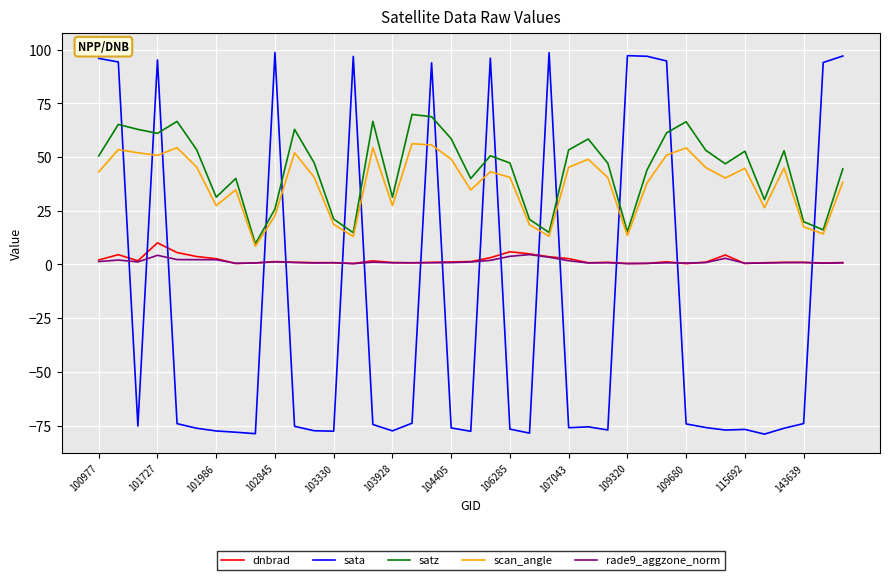

Which series has the widest spread of values?

sata